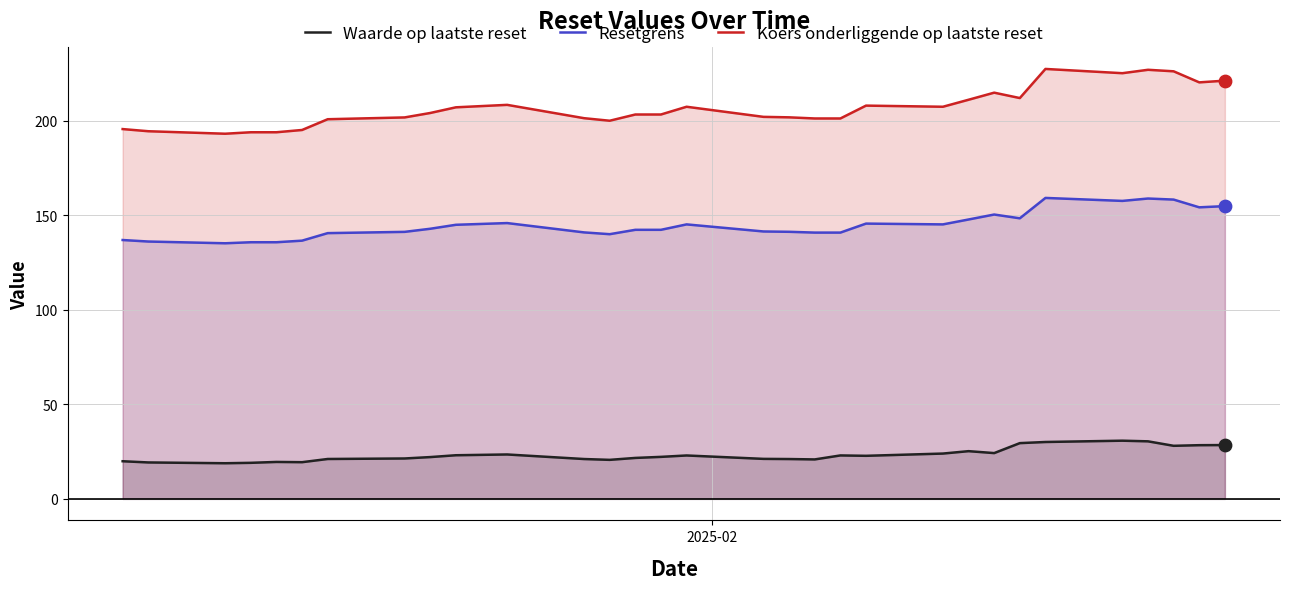

Which series contains the lowest Y value?

Waarde op laatste reset